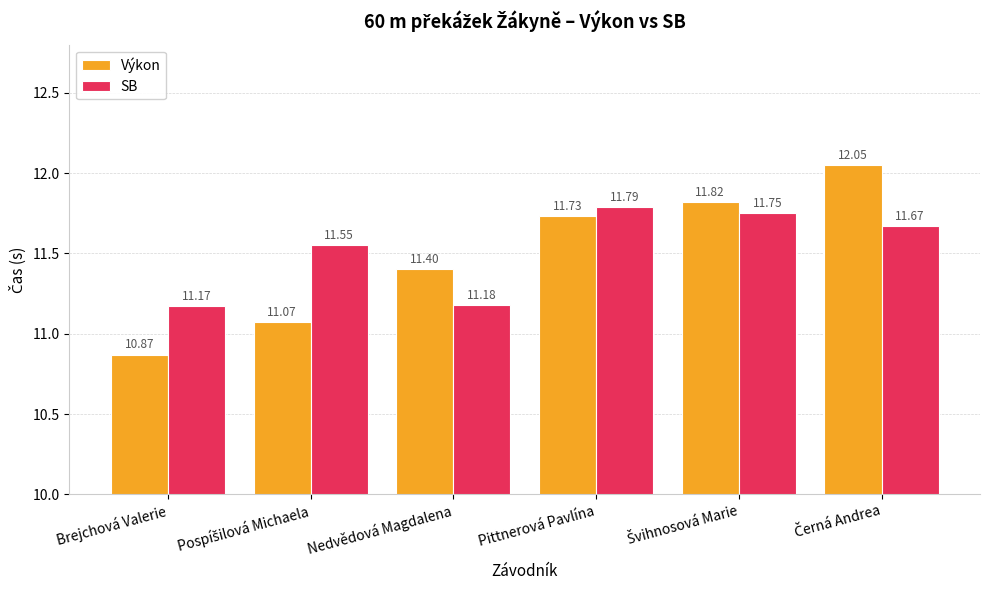

Where is SB nearest to the value 11?

Brejchová Valerie